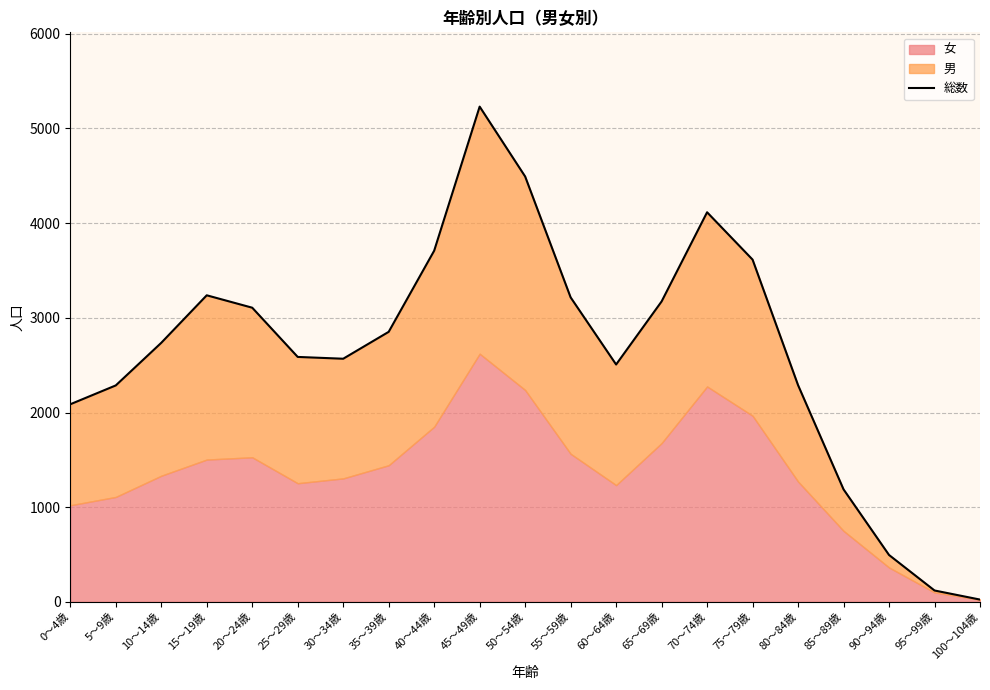

What is the change in value from 55～59歳 to 90～94歳?

-2721